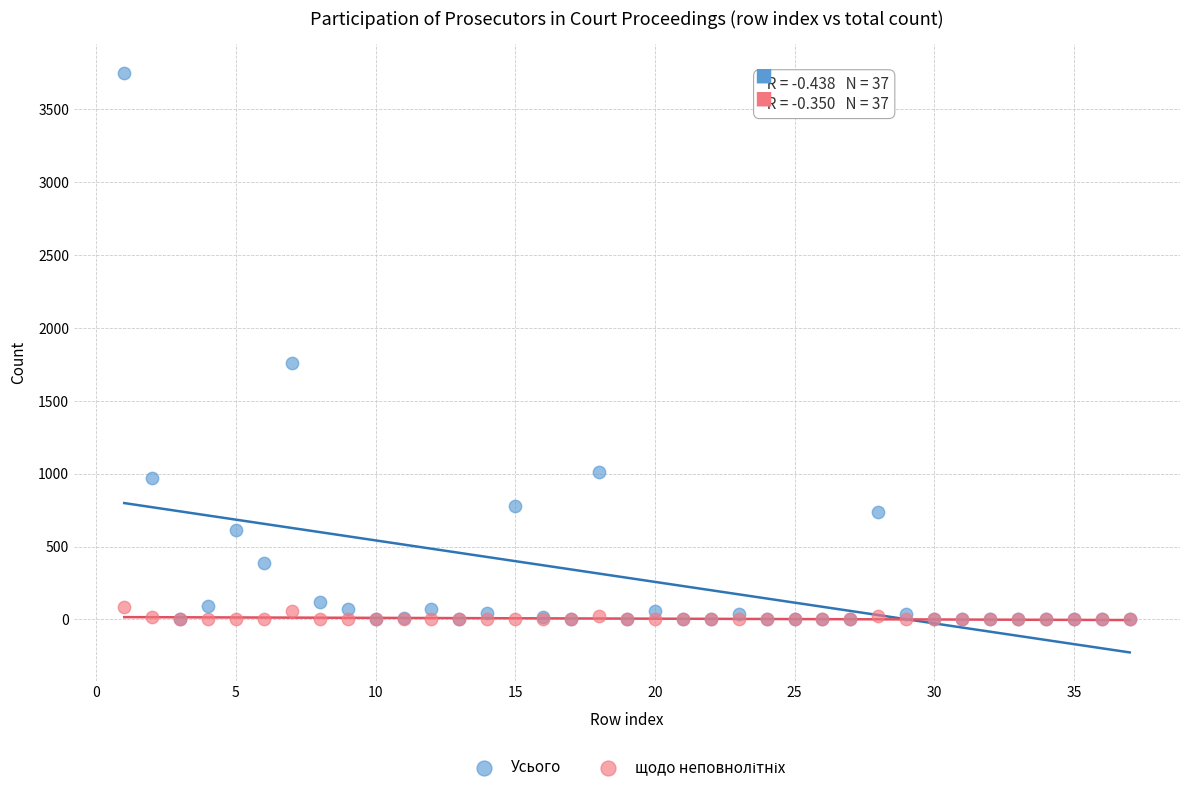

Across all series, what Y value is closest to 1875?

1763